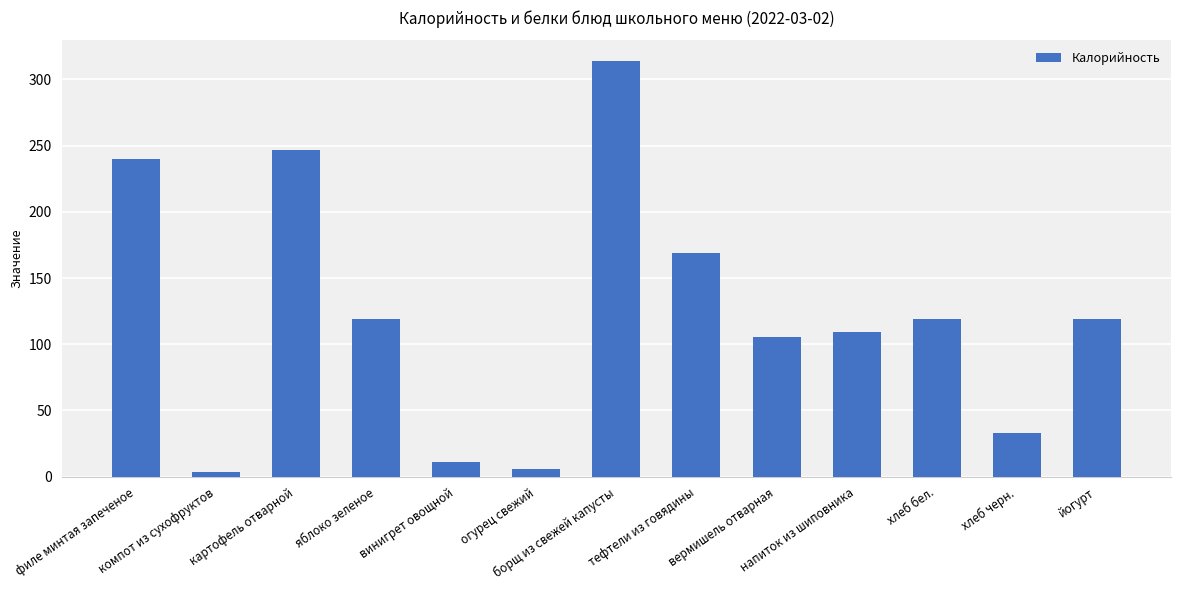

Count the number of categories in the chart.

13